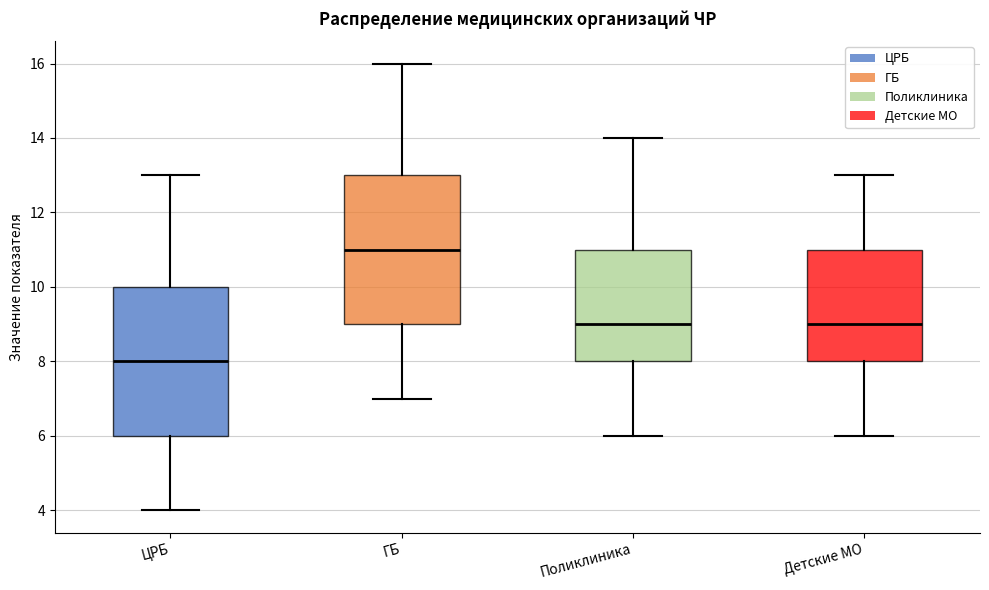

Where does the lower whisker of the box for ЦРБ end on the y-axis? The values are not printed on the chart, so give them approximately, as read against the axis.

4